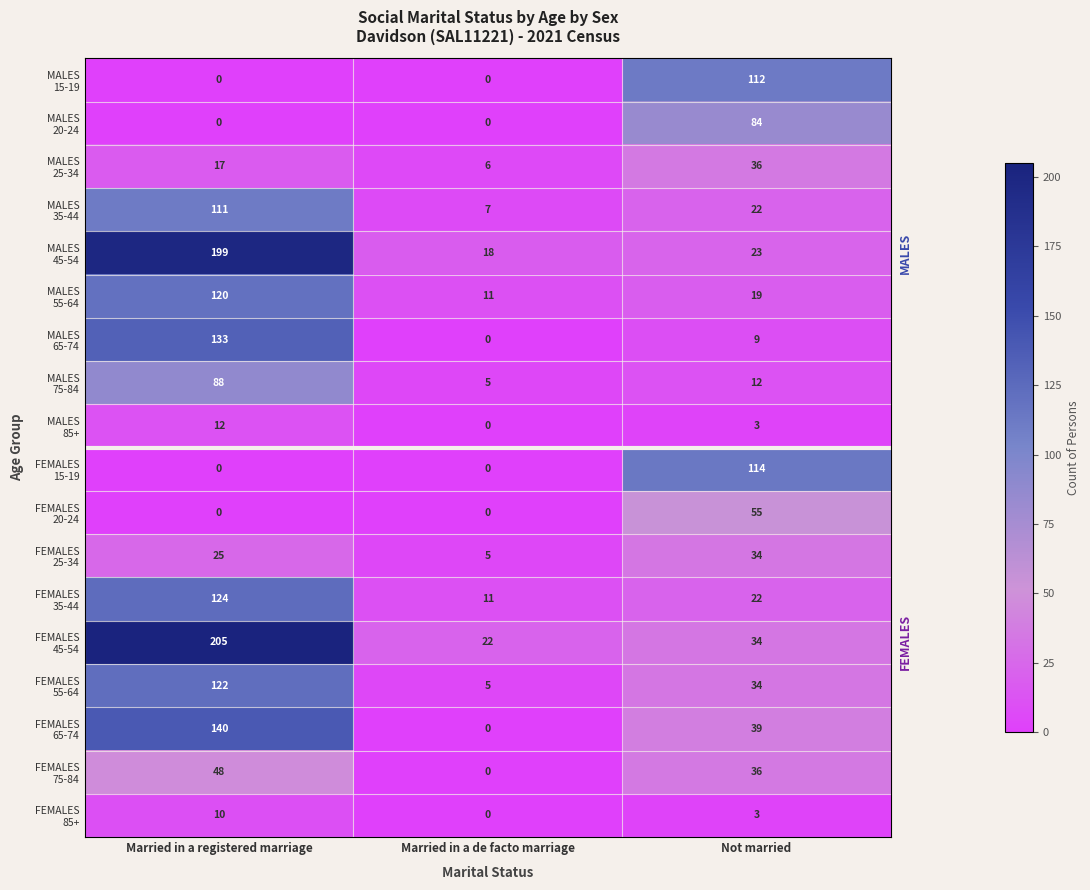

What is the maximum value shown in the chart?

205